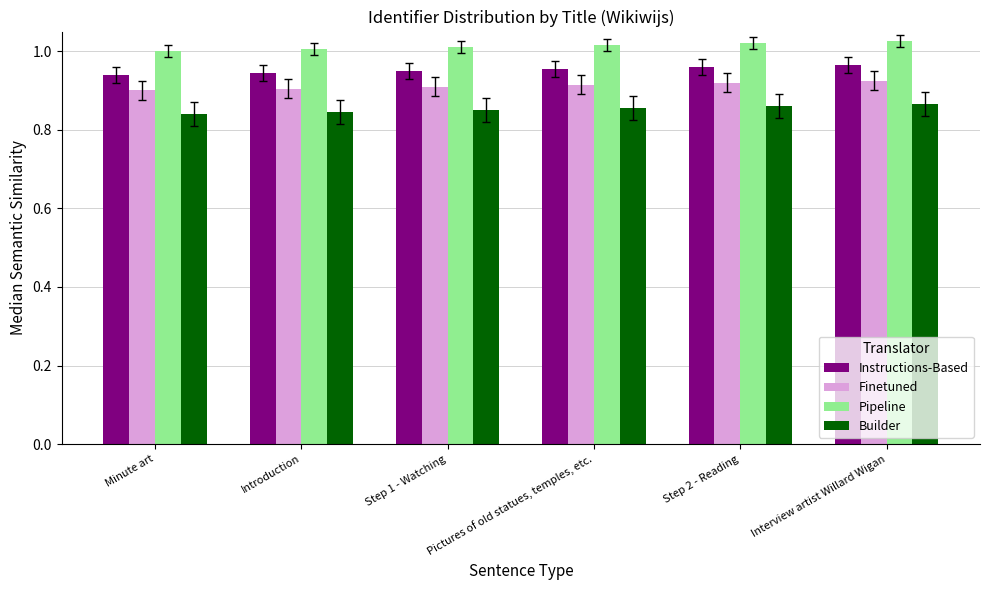

What are all the series names shown in the legend?

Instructions-Based, Finetuned, Pipeline, Builder